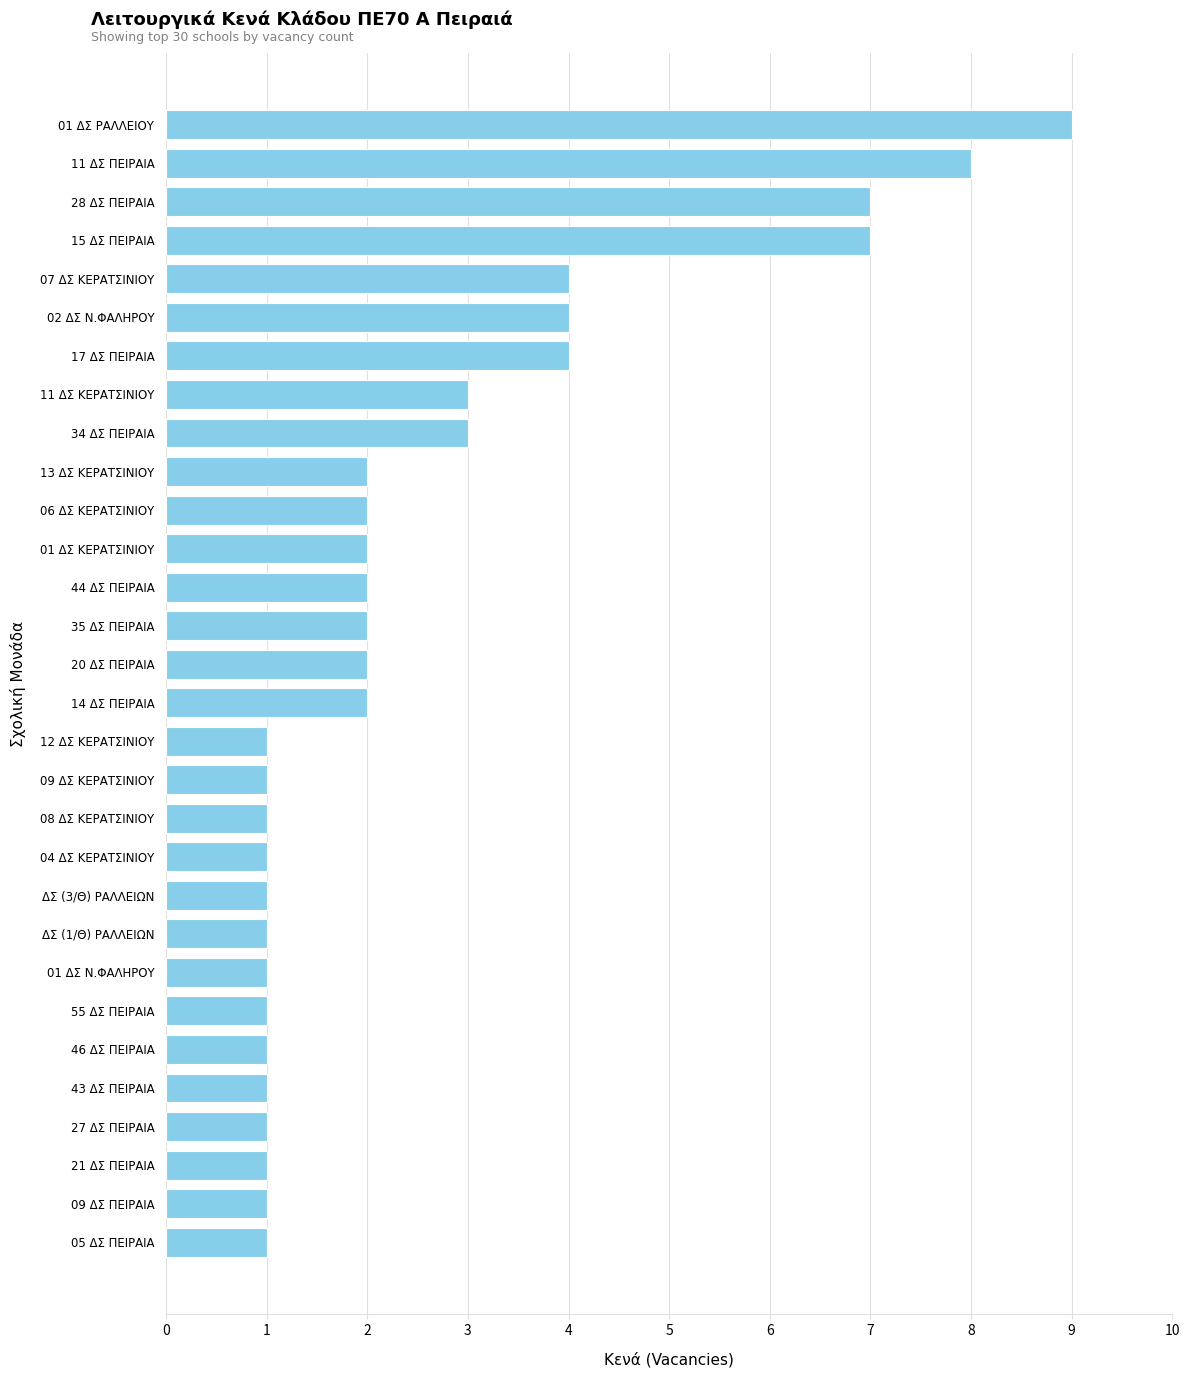

Is it true that the value at ΔΣ (1/Θ) ΡΑΛΛΕΙΩΝ is 1?

True